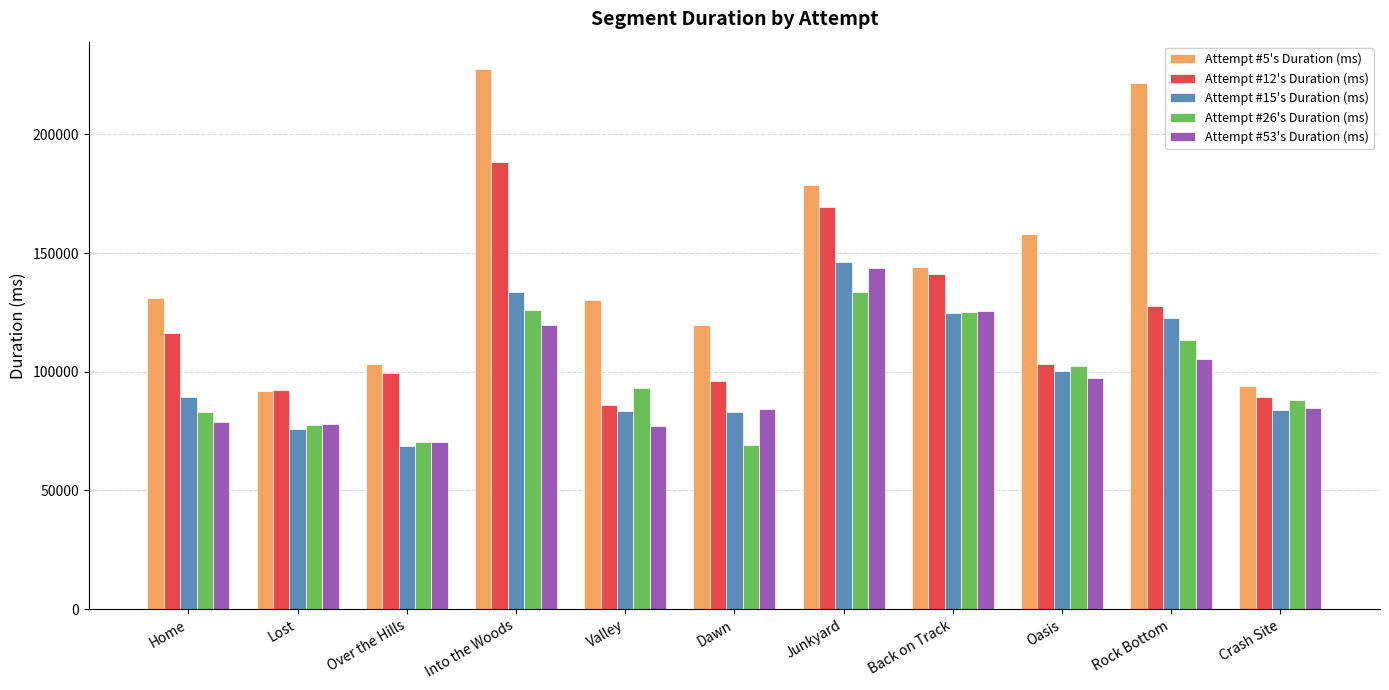

Is it true that Attempt #15's Duration (ms) equals 117718 at Dawn?

False